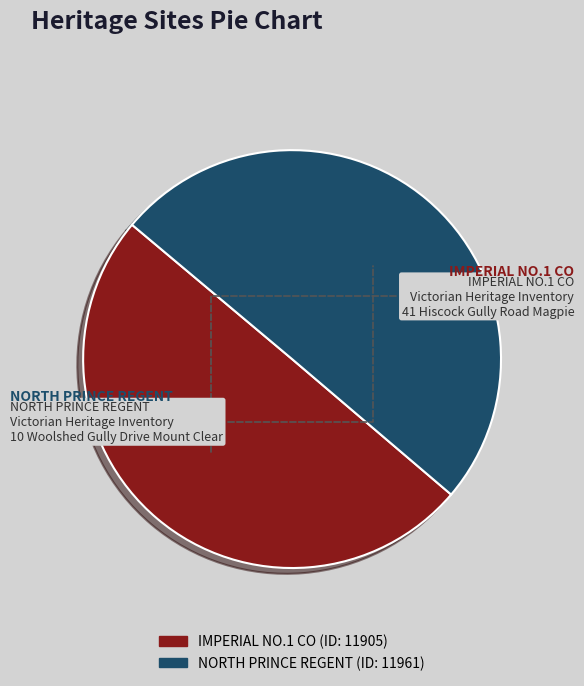

What percentage is the IMPERIAL NO.1 CO slice, to the nearest percent?

50%